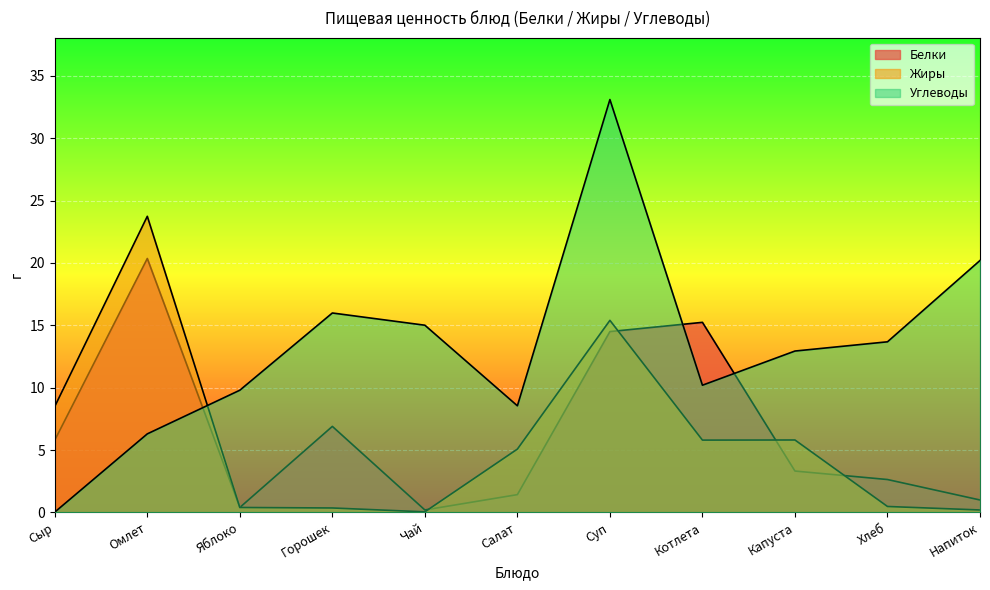

At which category does Белки reach its first local valley?

Яблоко